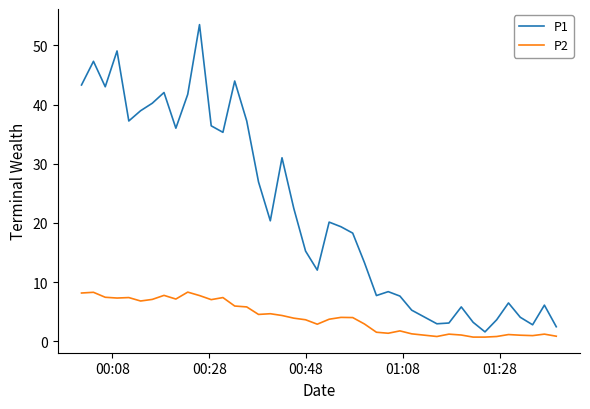

Which series has the largest total across all categories?

P1